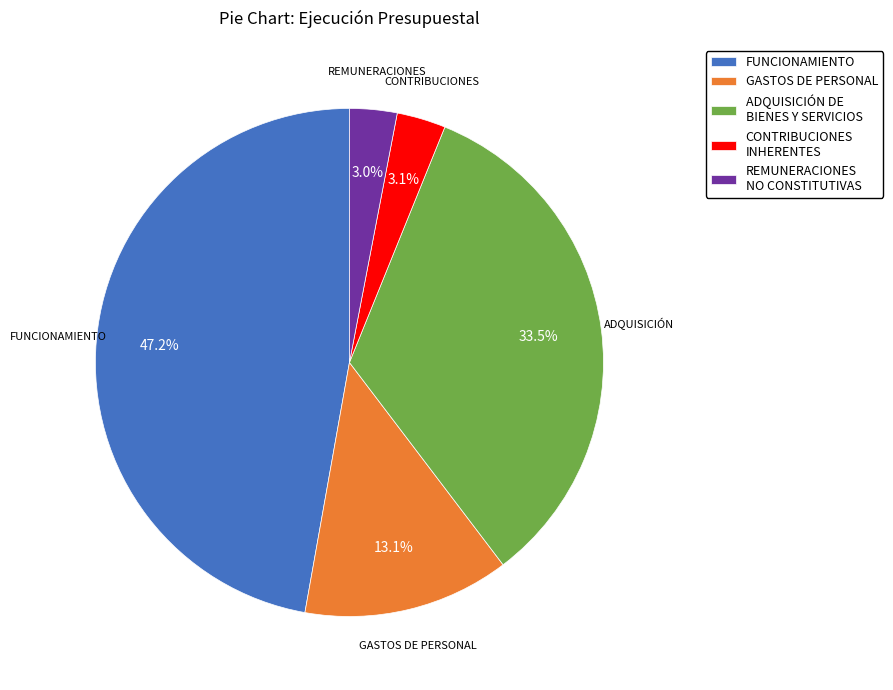

What percentage do REMUNERACIONES NO CONSTITUTIVAS and CONTRIBUCIONES INHERENTES together represent?

6.1%